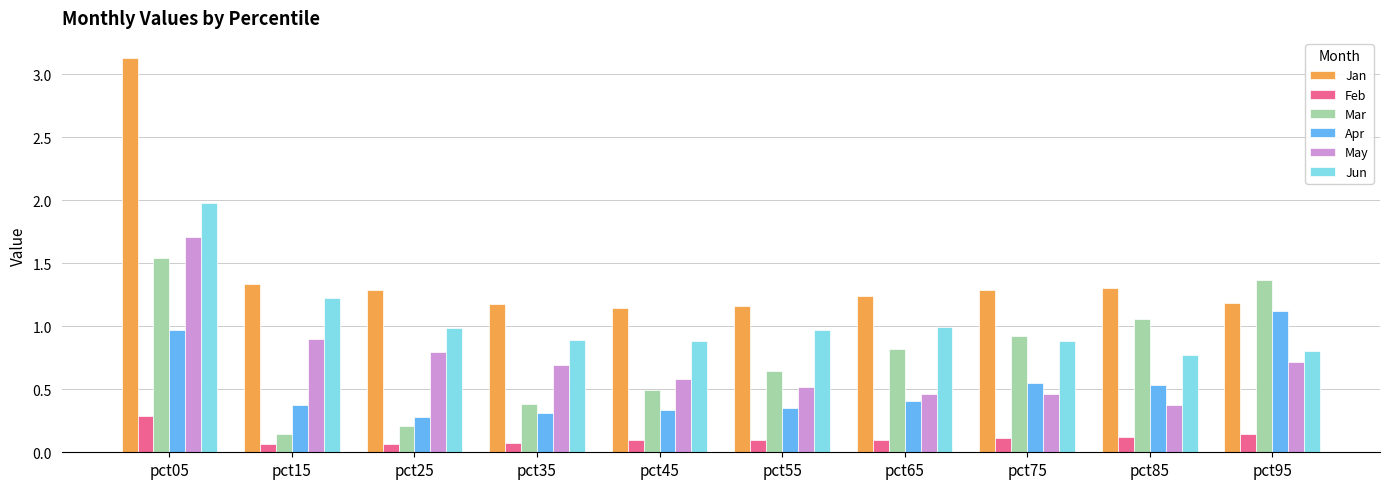

Is the value of Jan at pct85 greater than the value of Mar at pct55?

Yes